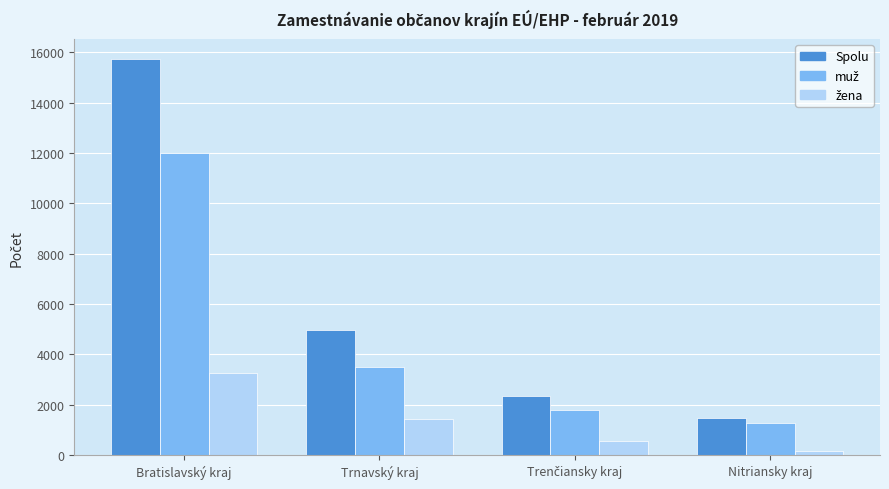

Which category has the lowest value across all series?

Nitriansky kraj